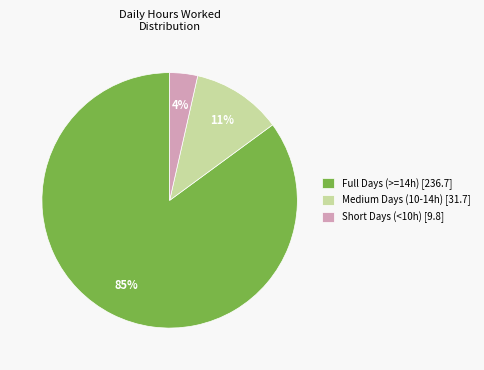

Does any single category account for the majority?

Yes